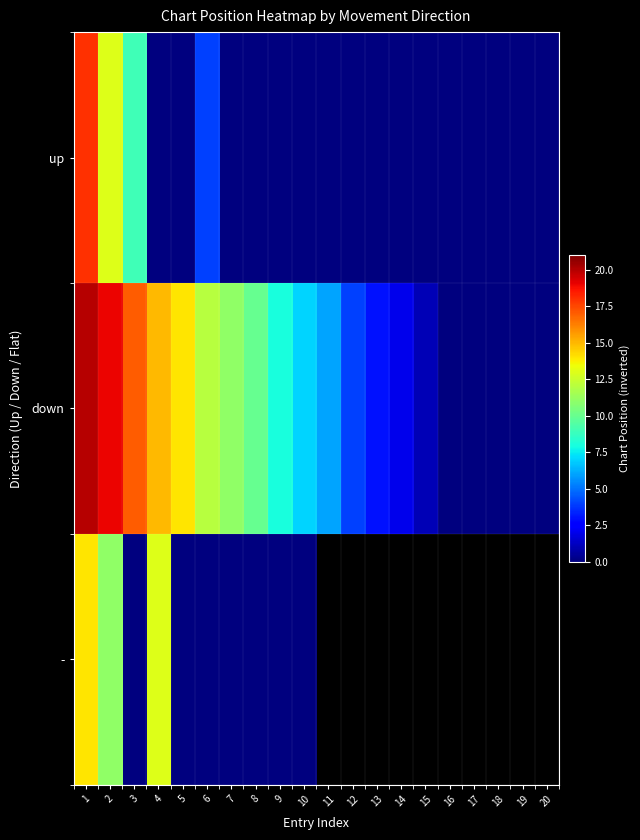

Read the up value at 10.

-57.0